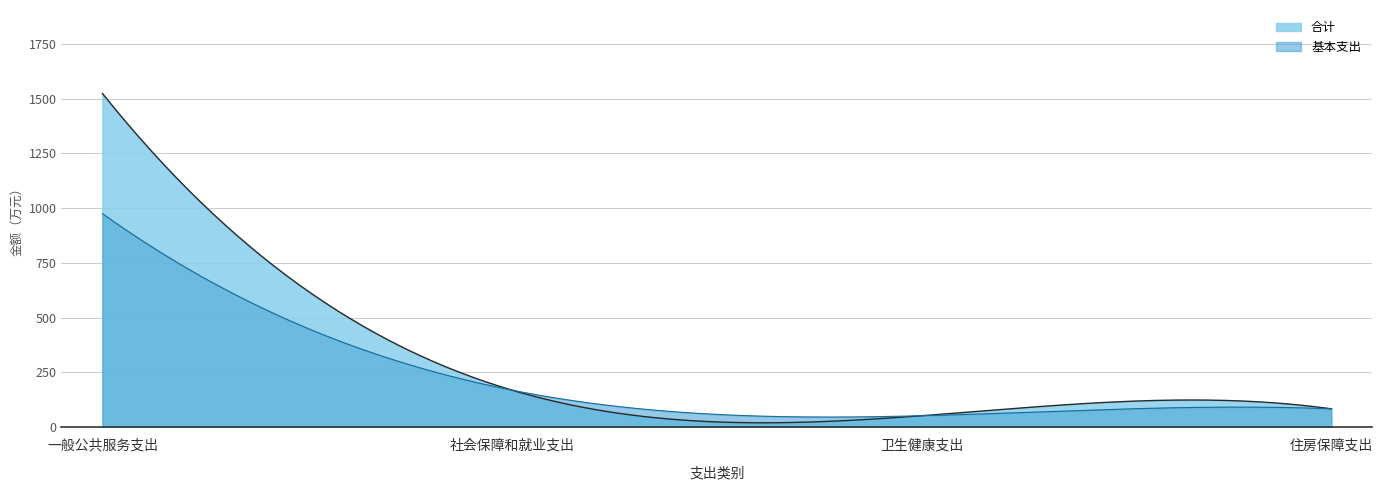

At which label does 合计 reach its minimum?

卫生健康支出